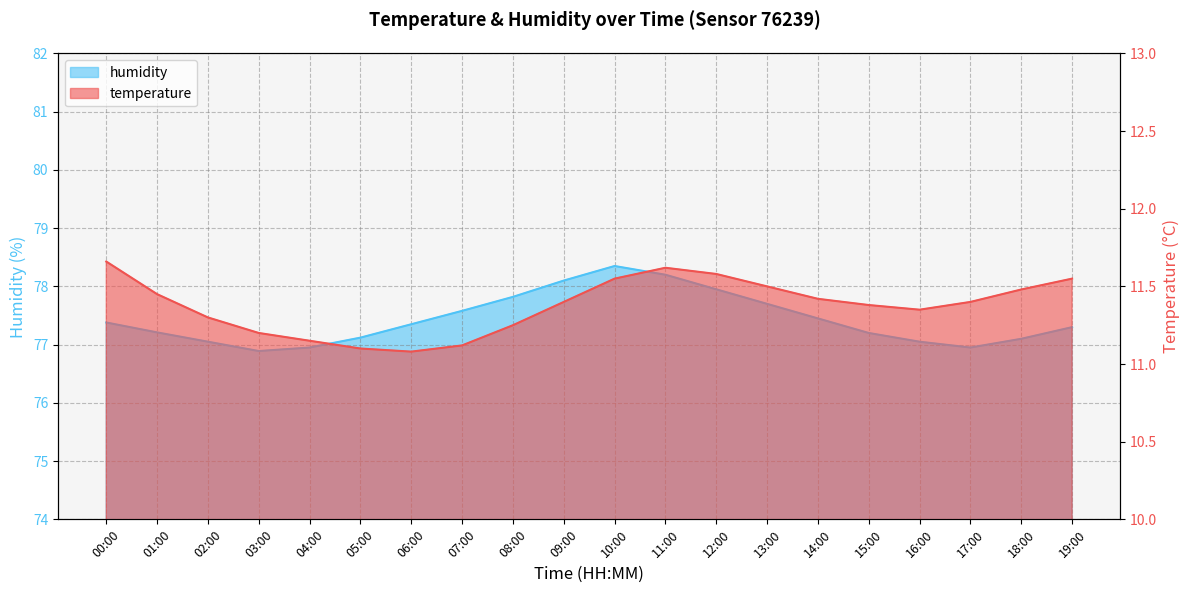

How many data points in humidity are above 77?

17